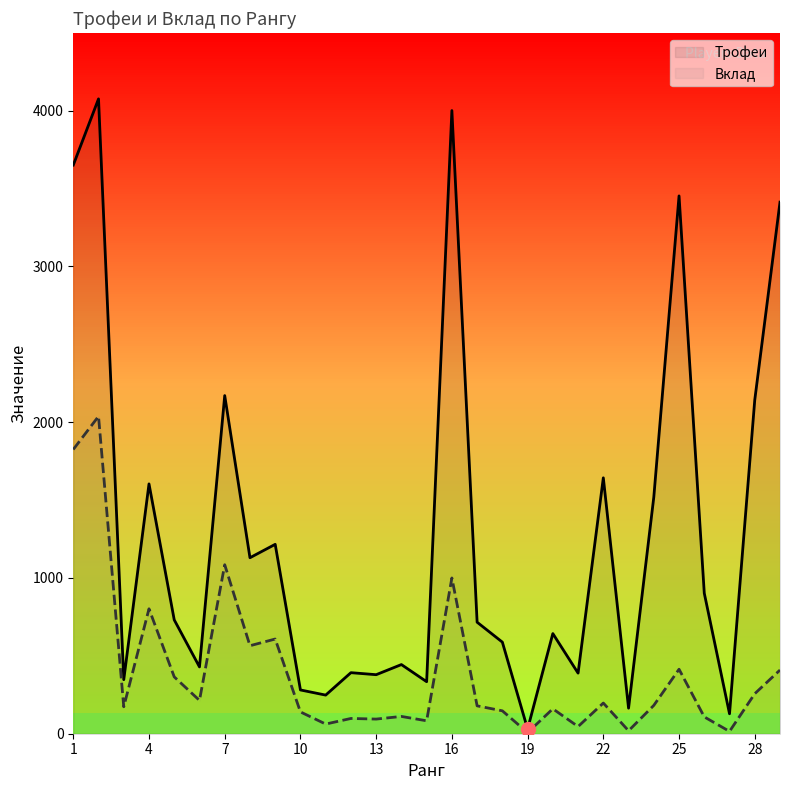

List the series in order of their peak value, highest first.

Трофеи, Вклад